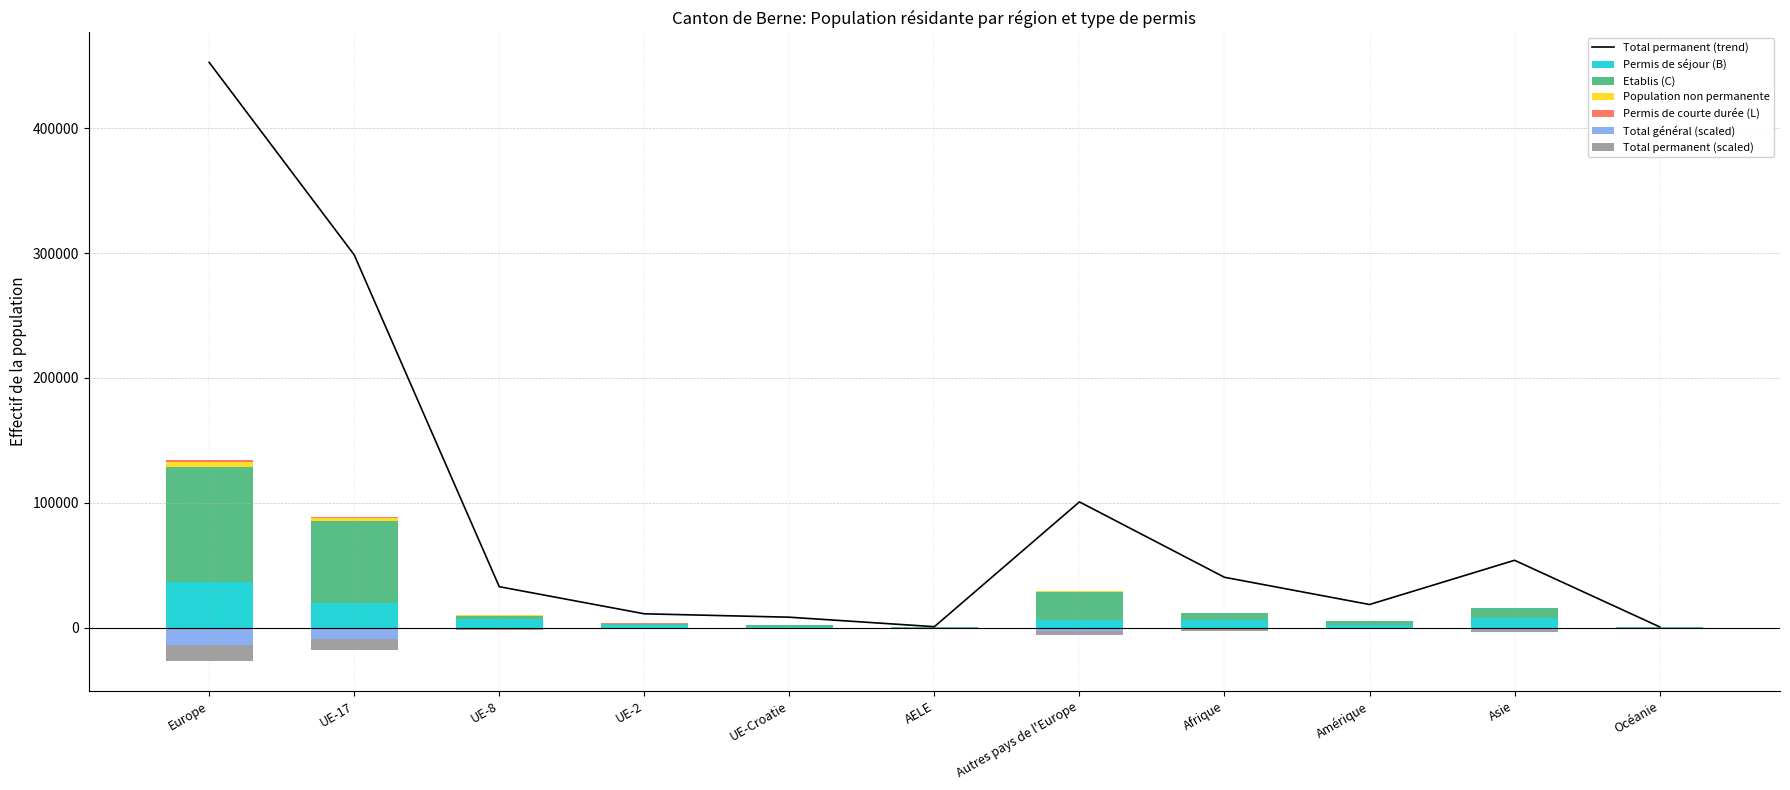

What is the total value across all series at AELE?

204.9